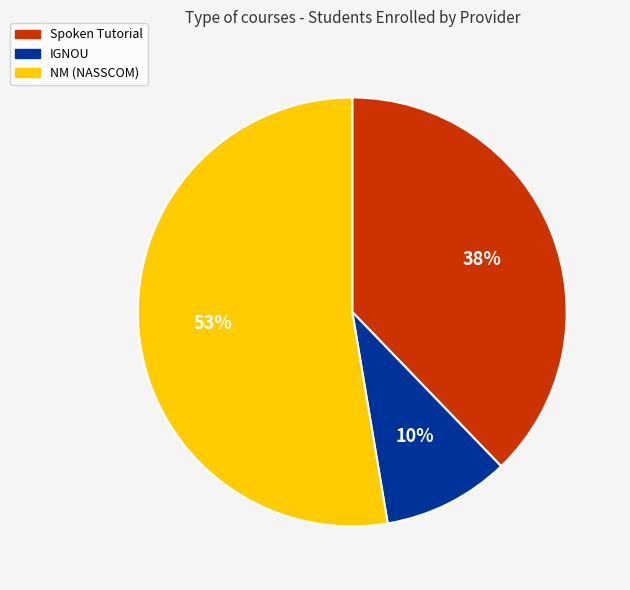

To the nearest percent, what is the difference between the largest and smallest slice percentages?

43%